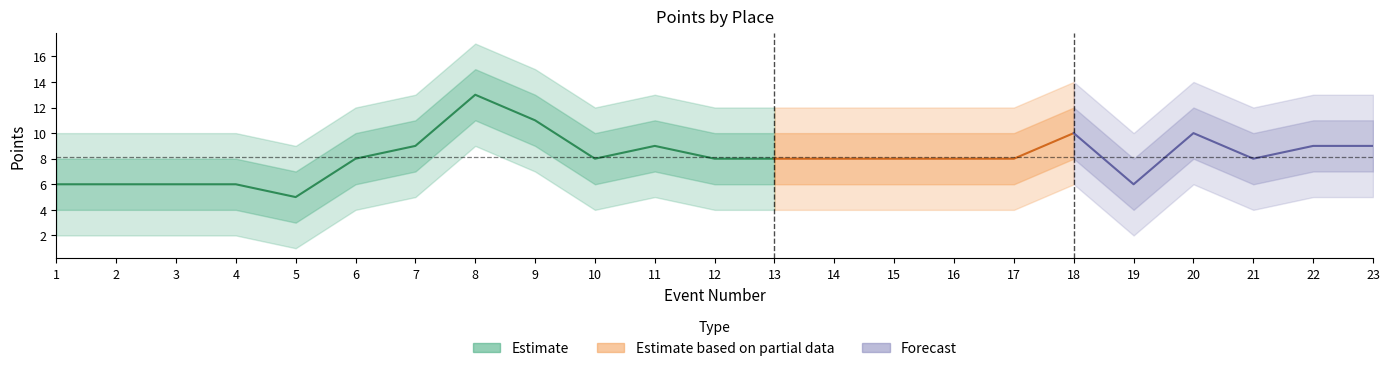

True or false: 2 and 5 cross at least once.

False